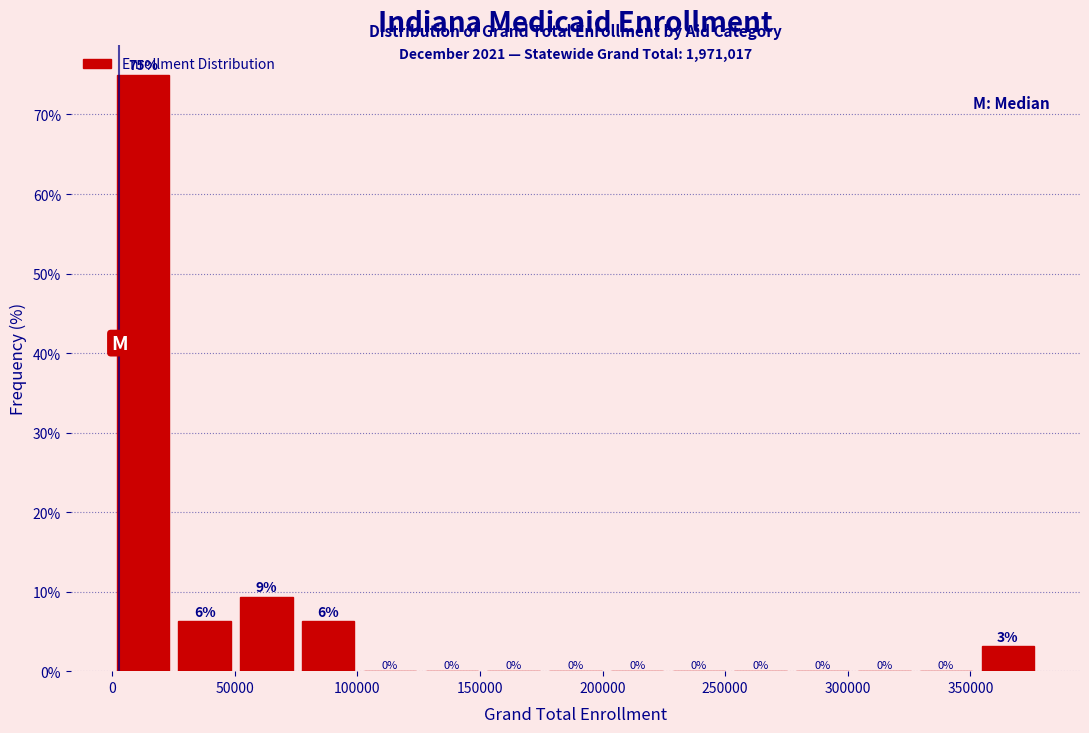

Which range on the x-axis has the tallest bar?

0 to 25000